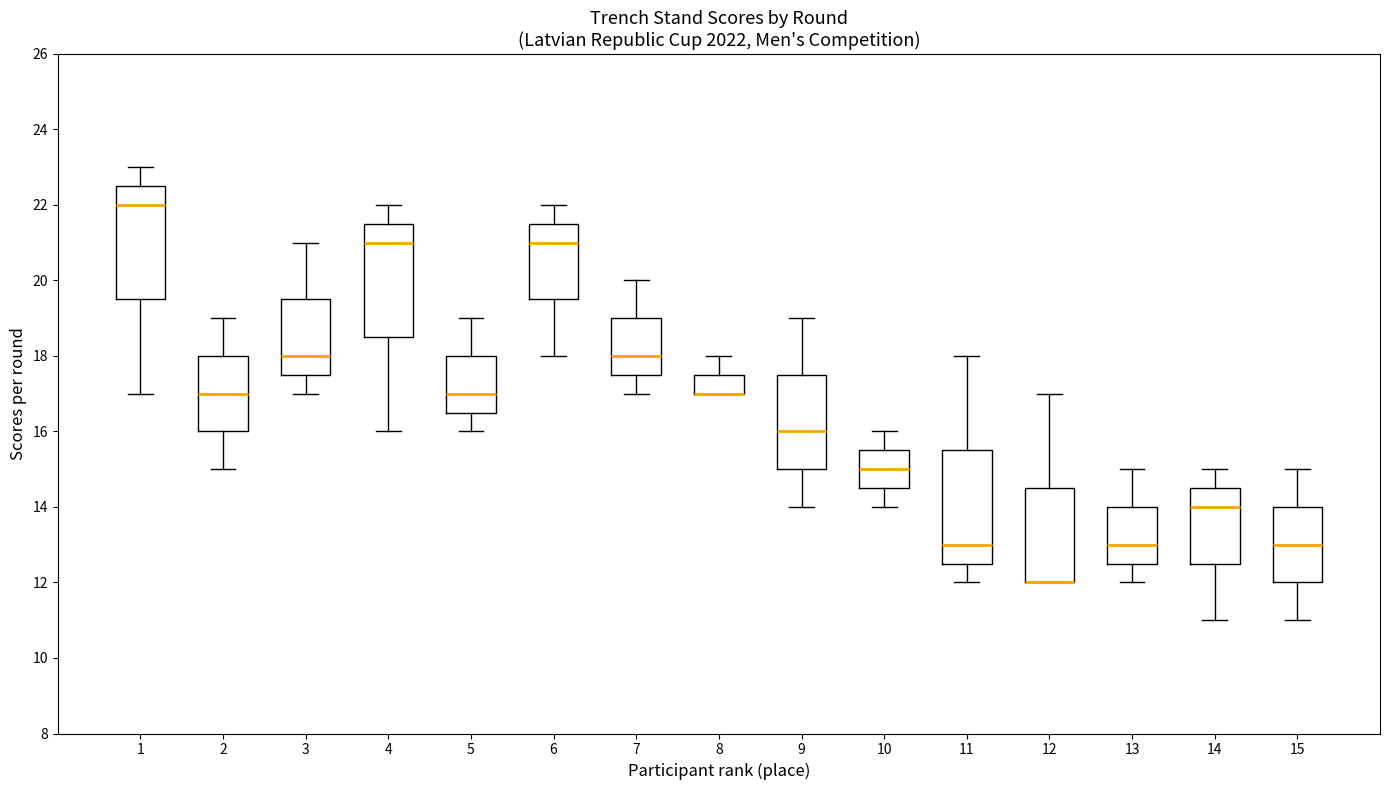

Reading left to right, transcribe this box plot: for each box, give where its median line is, the range the box spans, and where its two whiskers end, as read against the y-axis. The values are not printed on the chart, so give them approximately, as read against the axis.

1: median 22.0, box 19.6 to 22.6, whiskers 17.0 to 23.0
2: median 17.0, box 16.0 to 18.0, whiskers 15.0 to 19.0
3: median 18.0, box 17.6 to 19.6, whiskers 17.0 to 21.0
4: median 21.0, box 18.6 to 21.6, whiskers 16.0 to 22.0
5: median 17.0, box 16.6 to 18.0, whiskers 16.0 to 19.0
6: median 21.0, box 19.6 to 21.6, whiskers 18.0 to 22.0
7: median 18.0, box 17.6 to 19.0, whiskers 17.0 to 20.0
8: median 17.0 (drawn on the box's lower edge), box 17.0 to 17.6, whiskers 17.0 to 18.0
9: median 16.0, box 15.0 to 17.6, whiskers 14.0 to 19.0
10: median 15.0, box 14.6 to 15.6, whiskers 14.0 to 16.0
11: median 13.0, box 12.6 to 15.6, whiskers 12.0 to 18.0
12: median 12.0 (drawn on the box's lower edge), box 12.0 to 14.6, whiskers 12.0 to 17.0
13: median 13.0, box 12.6 to 14.0, whiskers 12.0 to 15.0
14: median 14.0, box 12.6 to 14.6, whiskers 11.0 to 15.0
15: median 13.0, box 12.0 to 14.0, whiskers 11.0 to 15.0